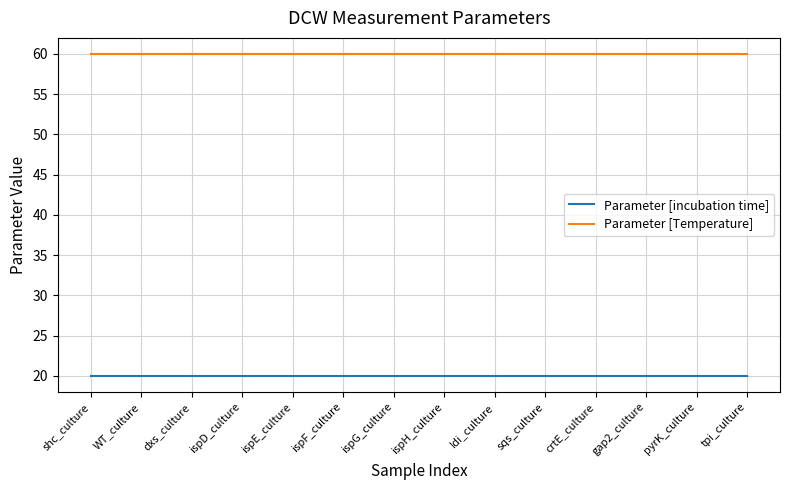

How many distinct data groups are displayed?

2